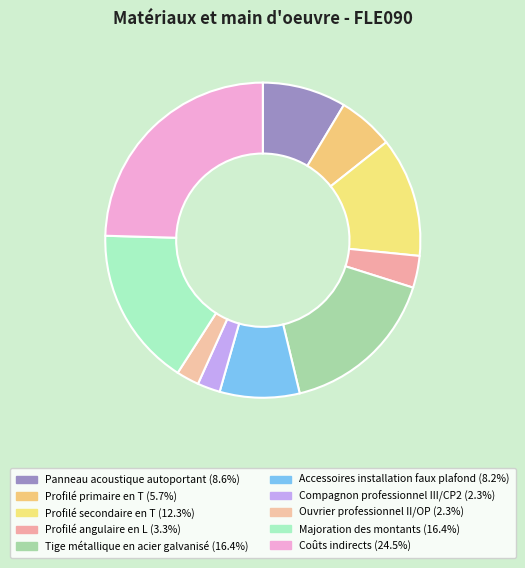

Rank the categories by value from lowest to highest.

Compagnon professionnel III/CP2, Ouvrier professionnel II/OP, Profilé angulaire en L, Profilé primaire en T, Accessoires installation faux plafond, Panneau acoustique autoportant, Profilé secondaire en T, Tige métallique en acier galvanisé, Majoration des montants, Coûts indirects